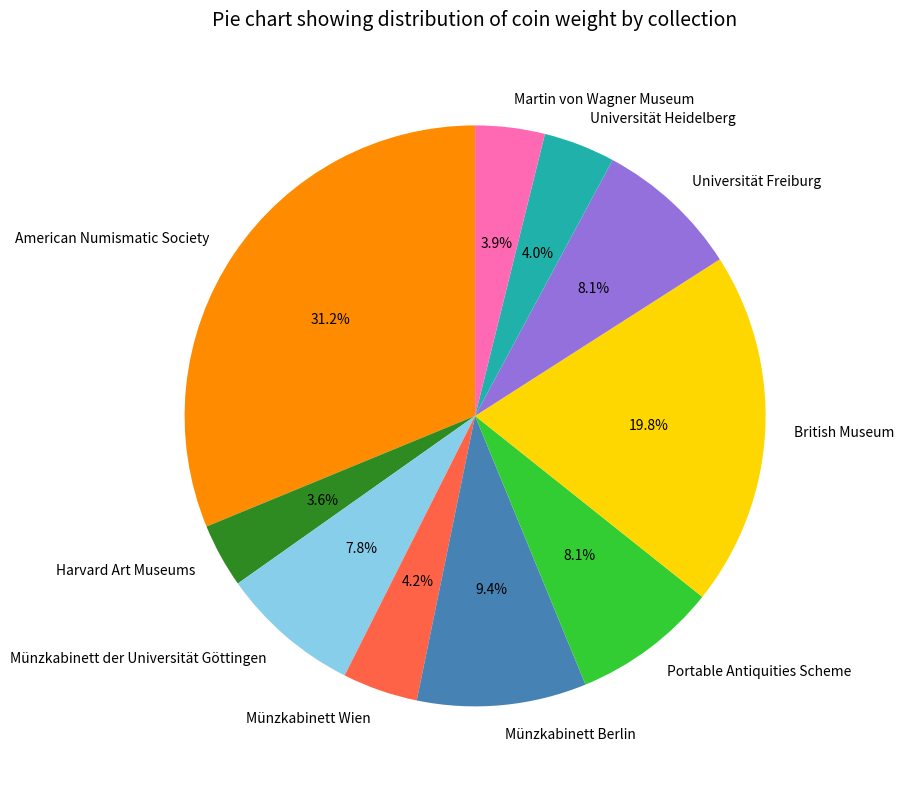

Does Münzkabinett Wien account for over 50% of the chart?

No